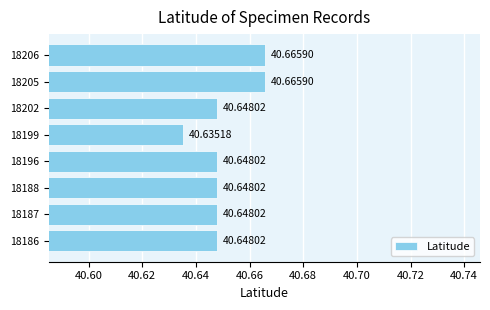

What is the maximum value shown in the chart?

40.7